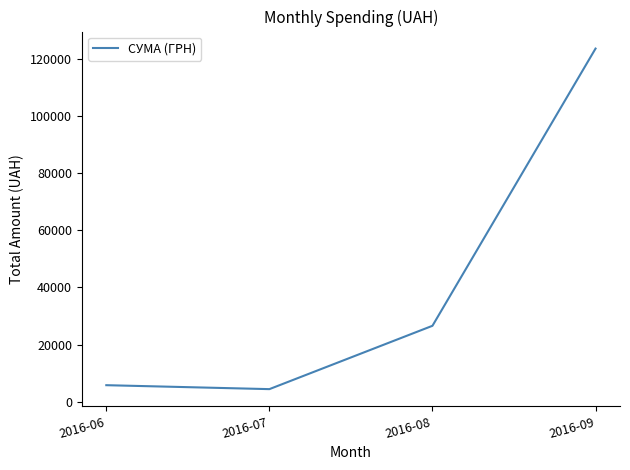

Which has a higher value, 2016-09 or 2016-08?

2016-09